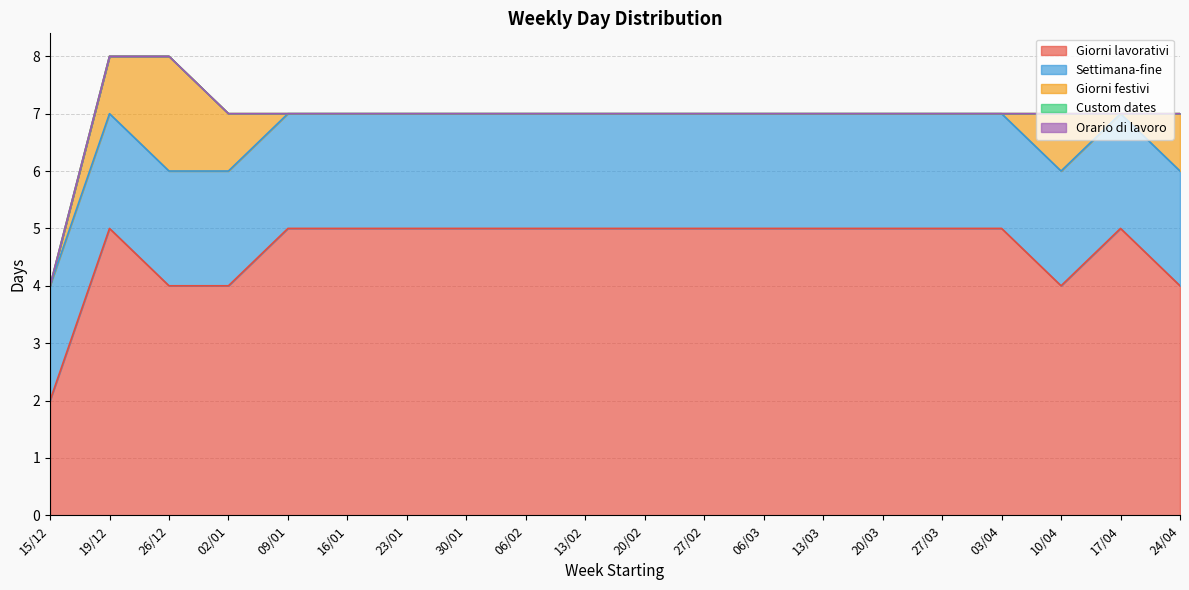

Rank the series by their maximum value, from highest to lowest.

Giorni lavorativi, Settimana-fine, Giorni festivi, Custom dates, Orario di lavoro